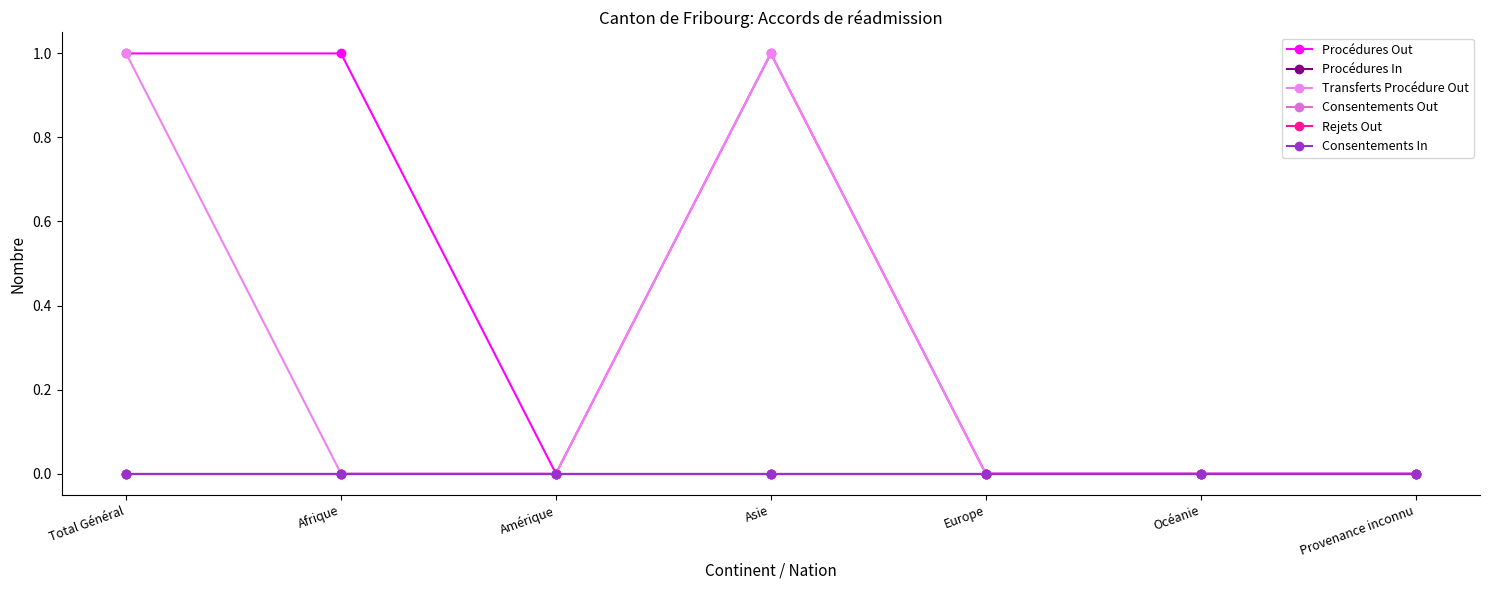

Does the chart have visible grid lines?

No